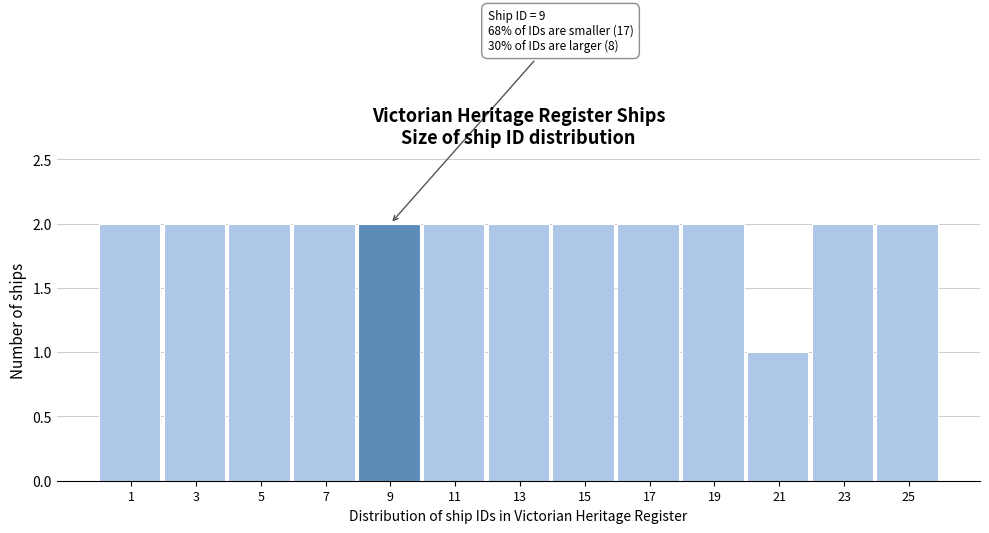

Reading right to left, transcribe all the data shown in this chart.

2	2	1	2	2	2	2	2	2	2	2	2	2